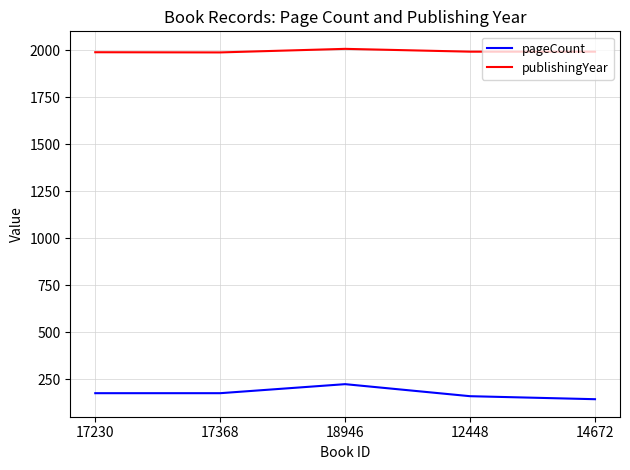

Does the chart have visible grid lines?

Yes